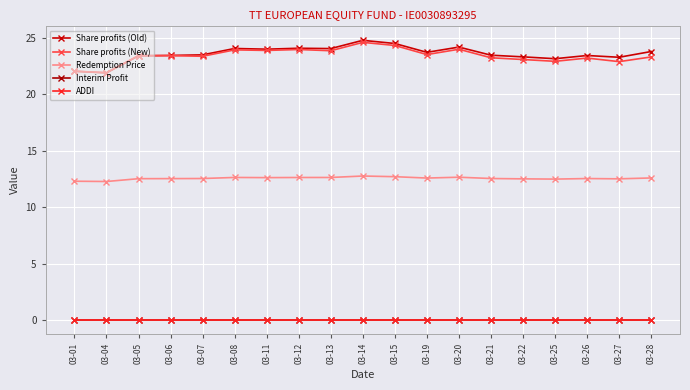

True or false: Share profits (Old) has a value of 23.5 at 03-26.

True